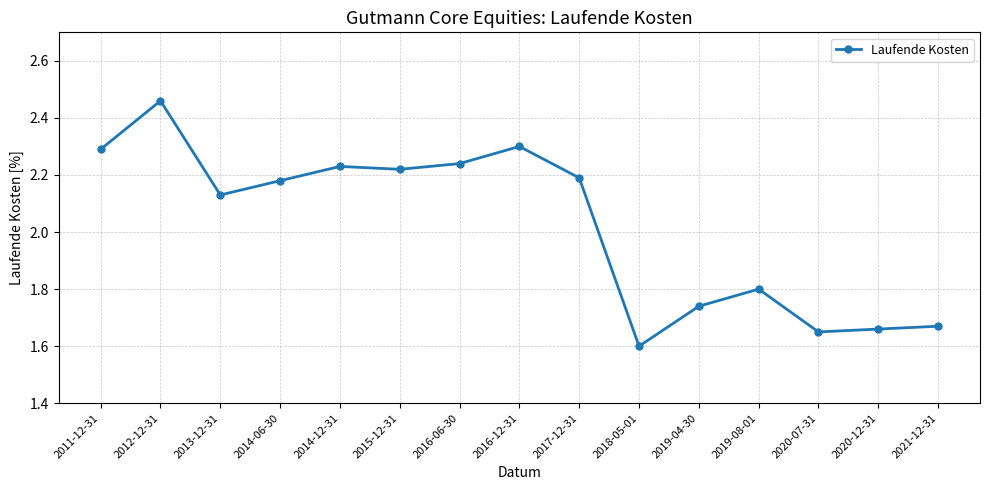

Which category has the lowest value across all series?

2018-05-01